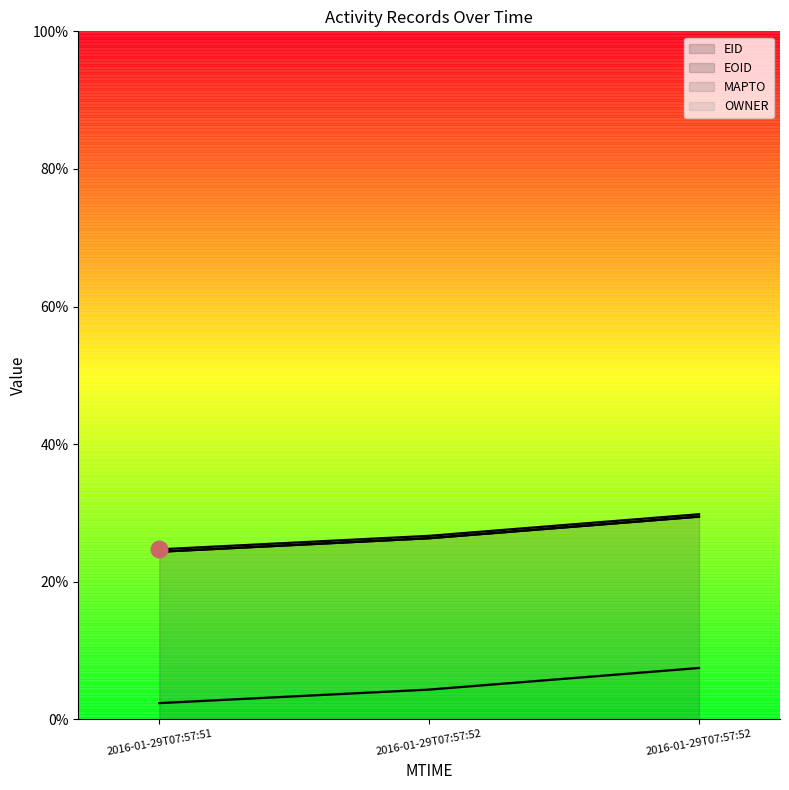

The value of EID at 2016-01-29T07:57:52 is 0.1. True or false?

True